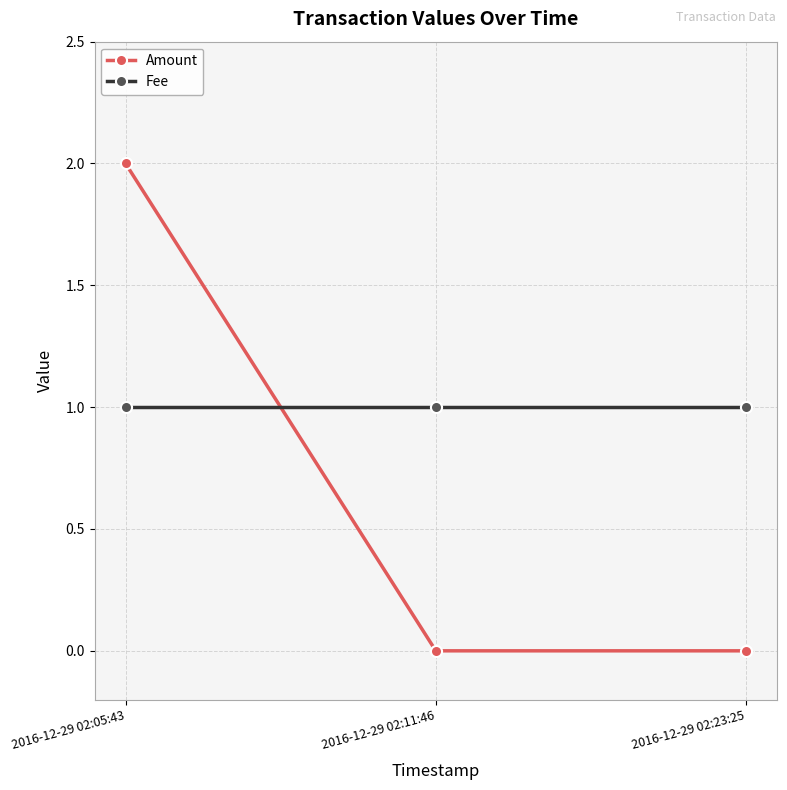

Reading right to left, extract all data points from this chart.

Amount: 2016-12-29 02:23:25=0	2016-12-29 02:11:46=0	2016-12-29 02:05:43=2
Fee: 2016-12-29 02:23:25=1	2016-12-29 02:11:46=1	2016-12-29 02:05:43=1